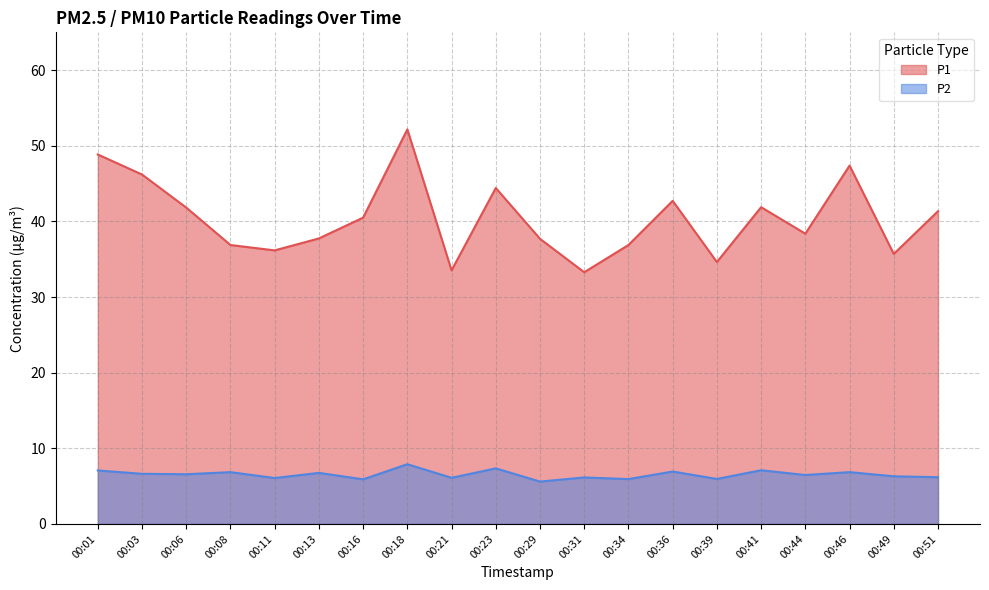

Which series has the largest range (max minus min)?

P1